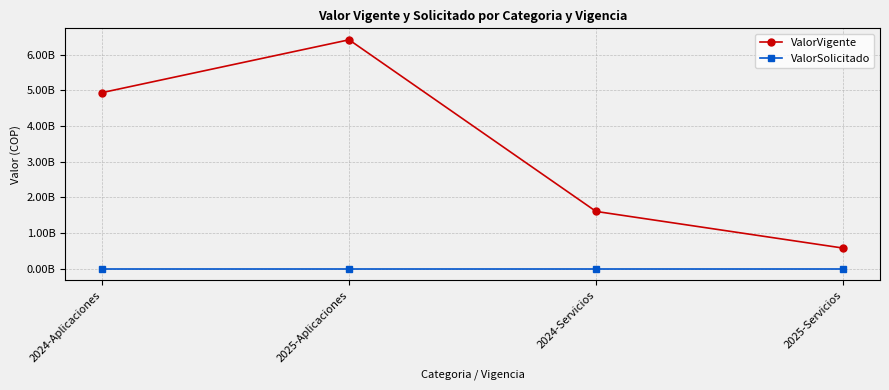

What is the label of the 2nd point from the left?

2025-Aplicaciones